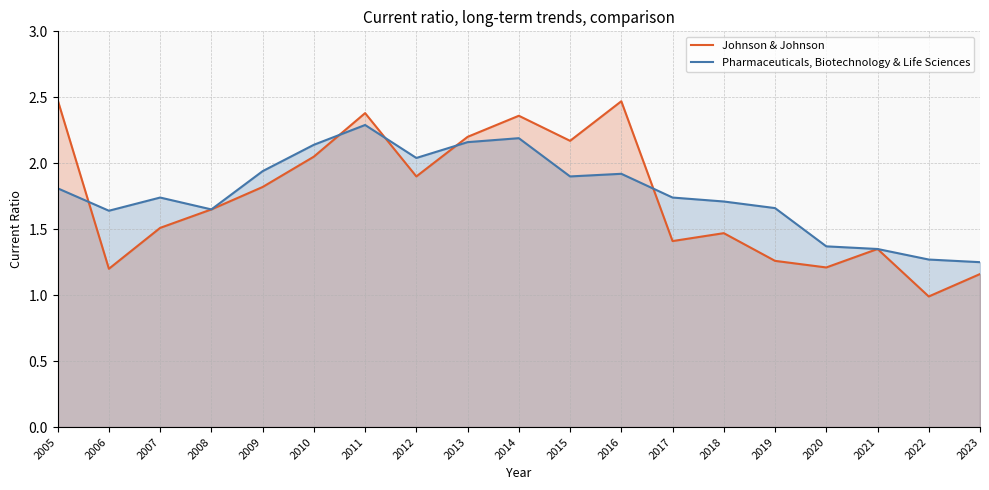

Does the chart display data point markers on the line(s)?

No